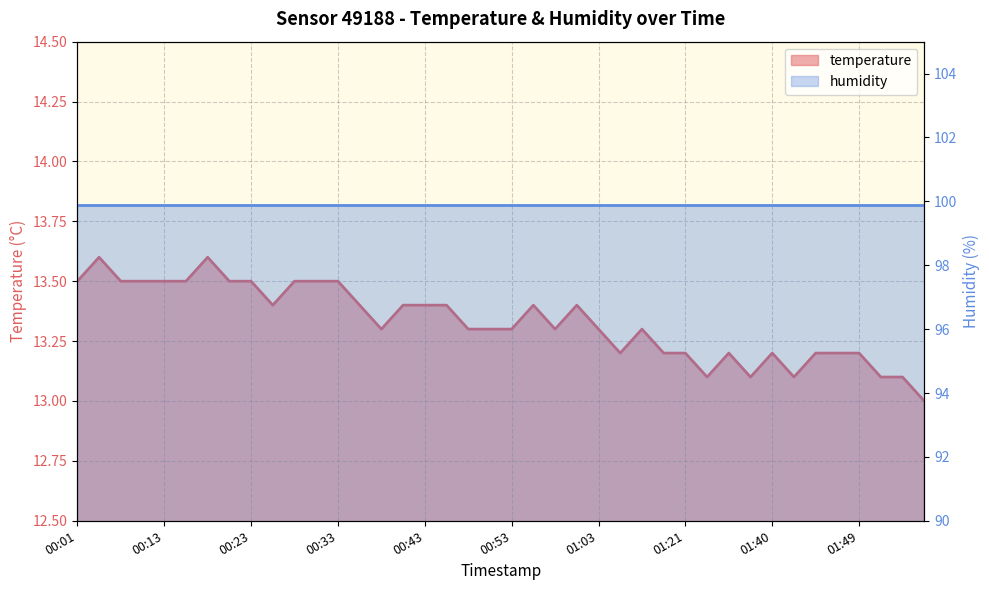

What is the difference between the values at 00:43 and 00:08?

0.1